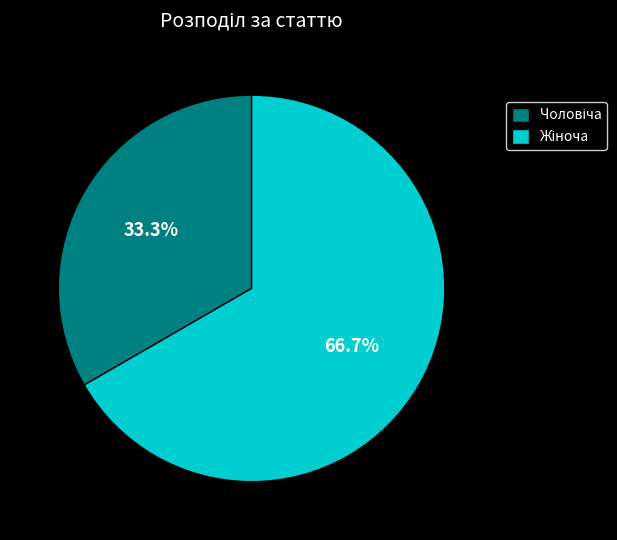

Is there any slice that represents more than half of the pie?

Yes